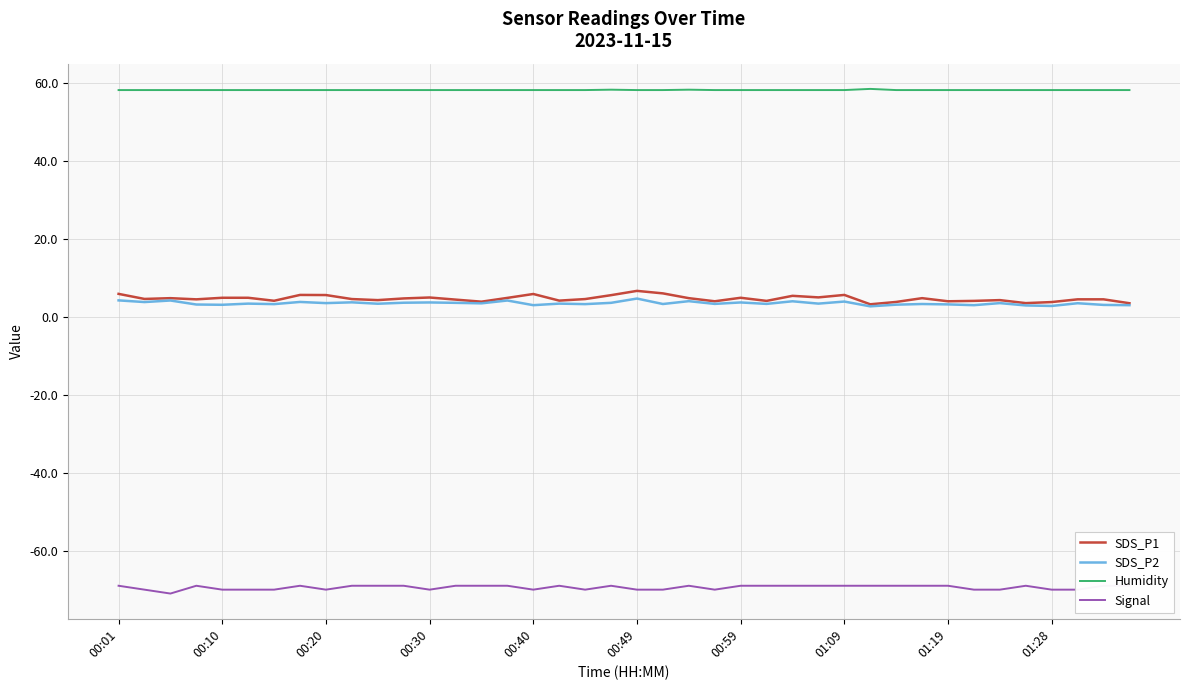

True or false: Signal has more than 2 points higher than both neighbors.

True